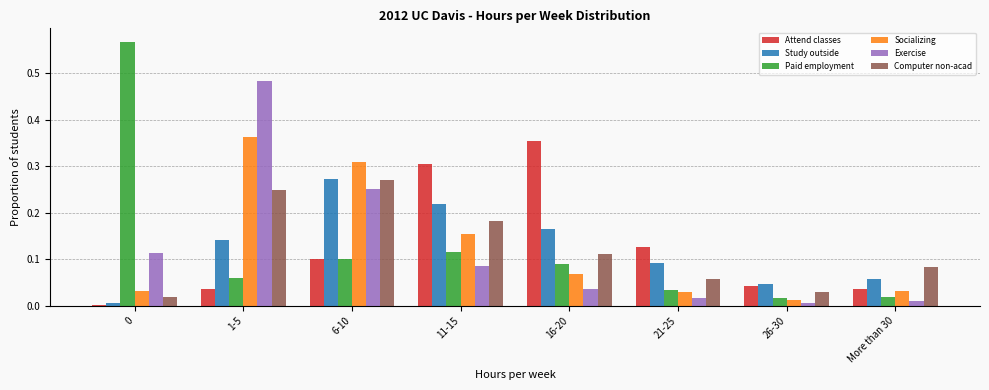

The Exercise series shows 0.1 at 0. True or false?

True